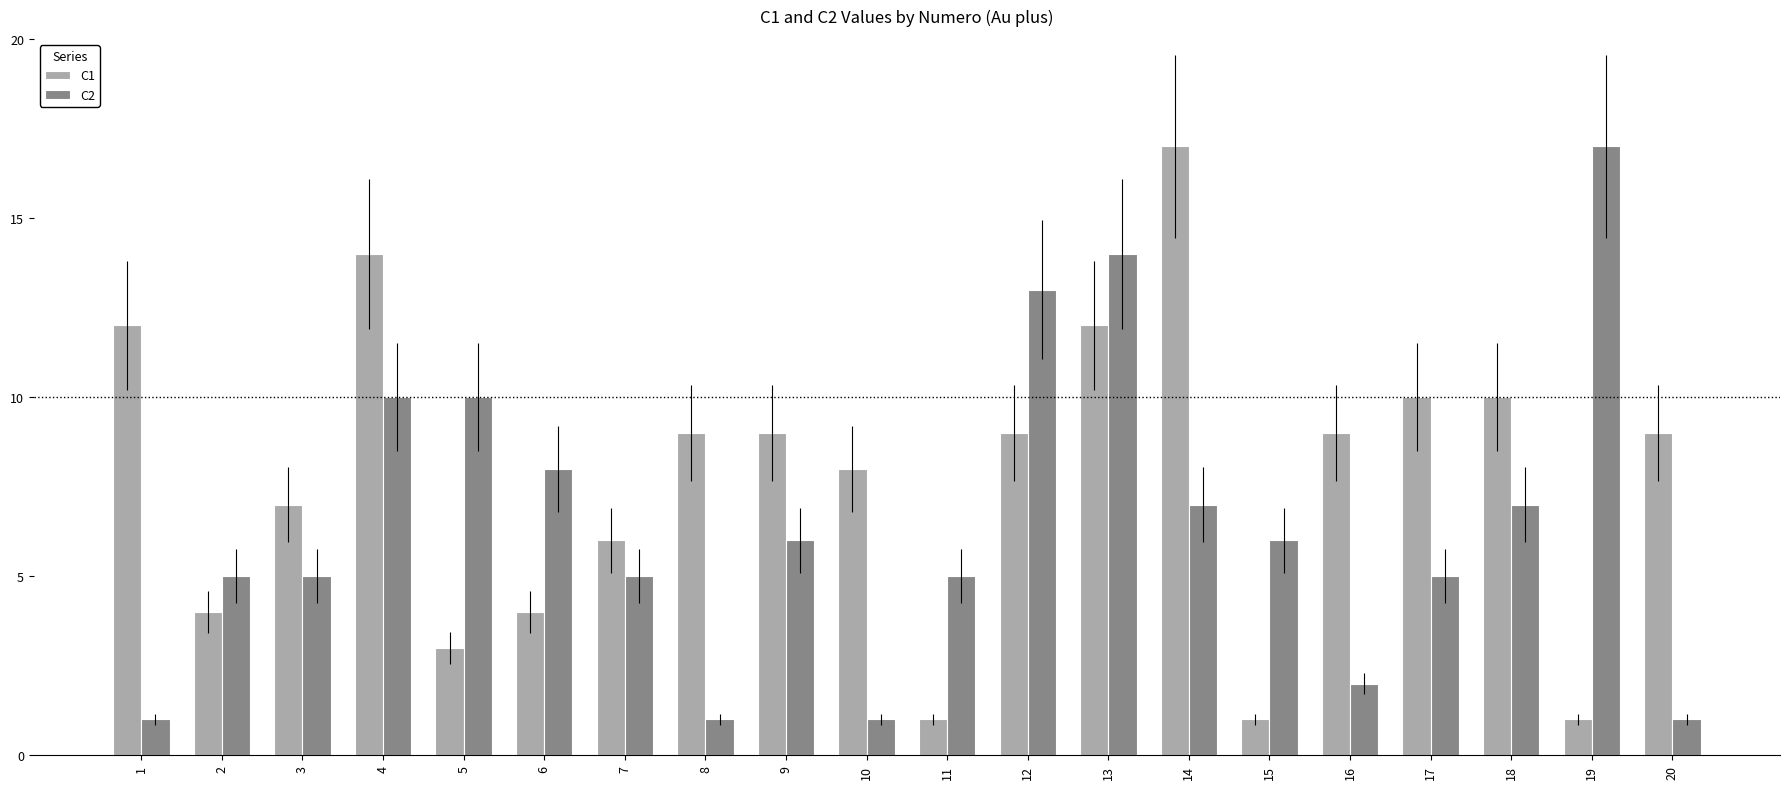

What is the difference between the highest and lowest values at 3?

2